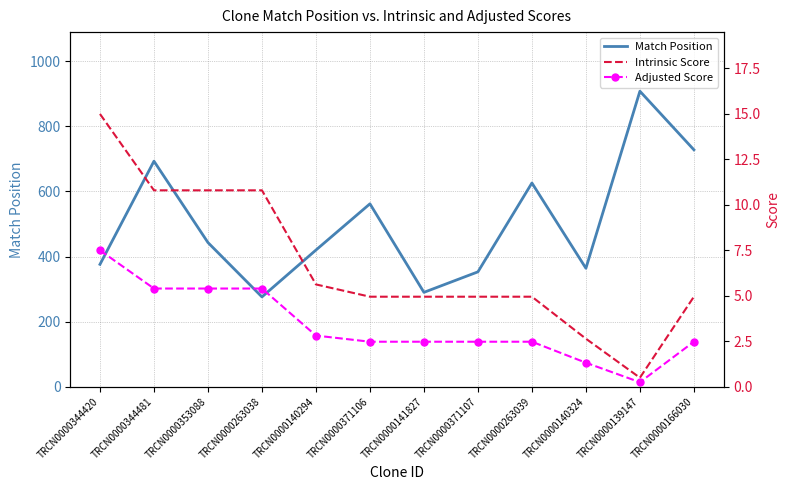

Reading left to right, transcribe all the data shown in this chart.

Match Position: 376.0	693.0	443.0	276.0	420.0	562.0	290.0	353.0	626.0	364.0	908.0	728.0
Intrinsic Score: 15.0	10.8	10.8	10.8	5.6	5.0	5.0	5.0	5.0	2.6	0.5	5.0
Adjusted Score: 7.5	5.4	5.4	5.4	2.8	2.5	2.5	2.5	2.5	1.3	0.2	2.5